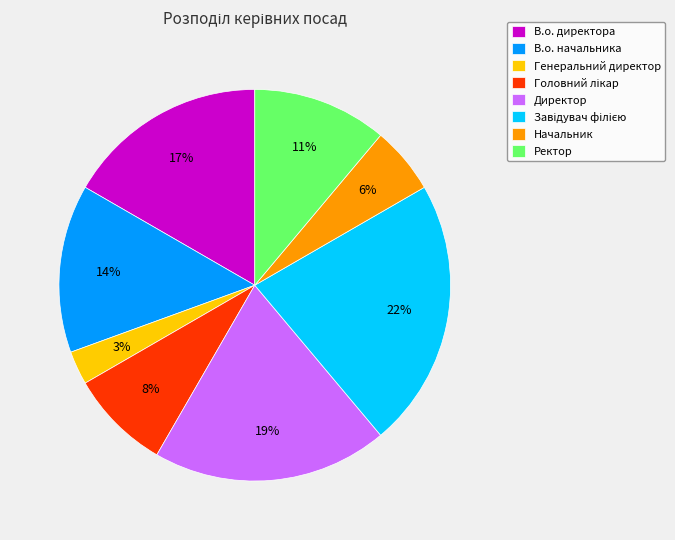

True or false: Генеральний директор accounts for 3% of the total.

True